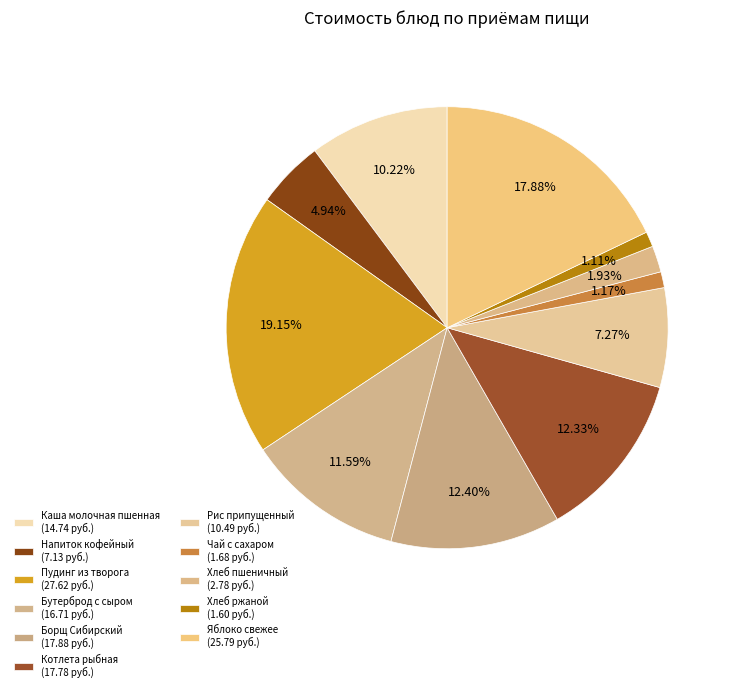

Rank the categories by value from highest to lowest.

Пудинг из творога, Яблоко свежее, Борщ Сибирский, Котлета рыбная, Бутерброд с сыром, Каша молочная пшенная, Рис припущенный, Напиток кофейный, Хлеб пшеничный, Чай с сахаром, Хлеб ржаной